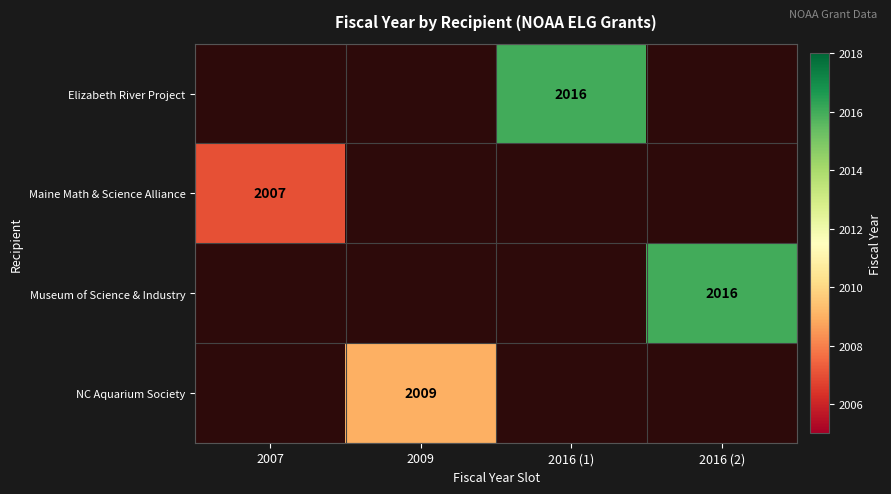

What is the maximum value shown in the chart?

2016.0